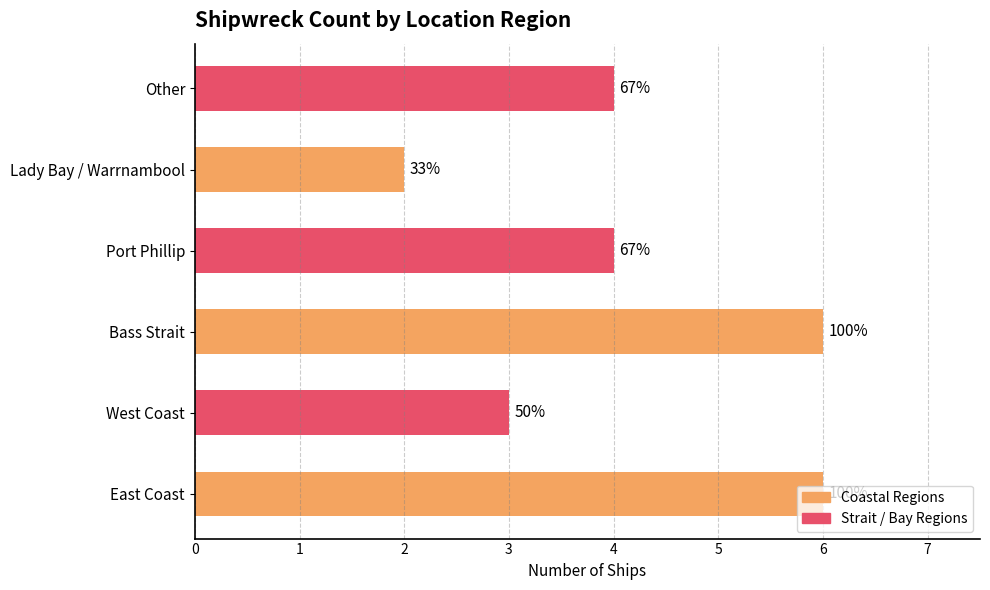

Does the chart contain any negative values?

No